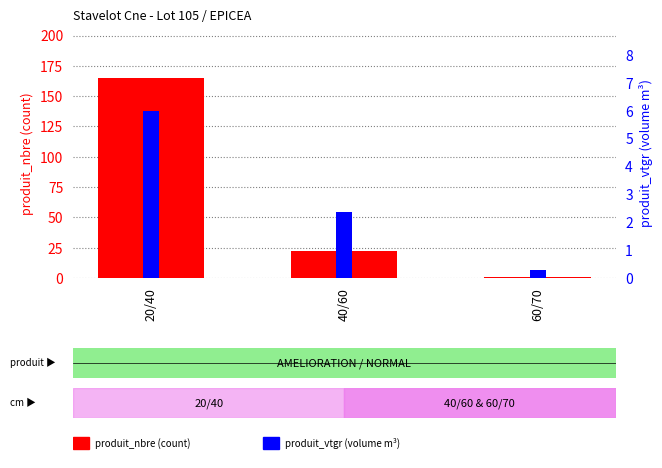

How many produit_nbre values are between 1 and 165?

3